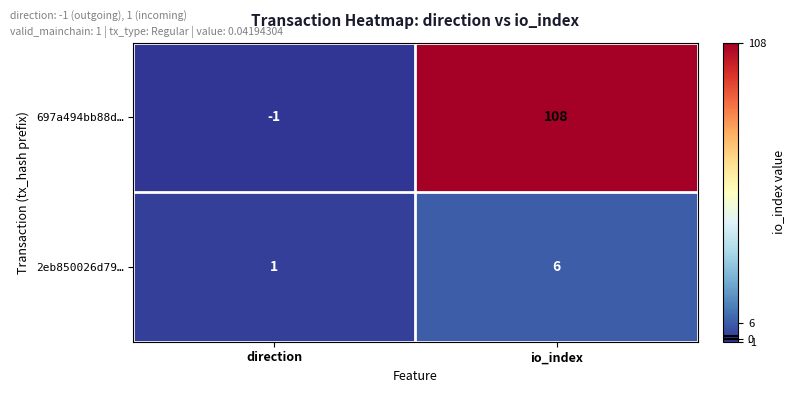

What is the sum of all 2eb850026d79… values?

7